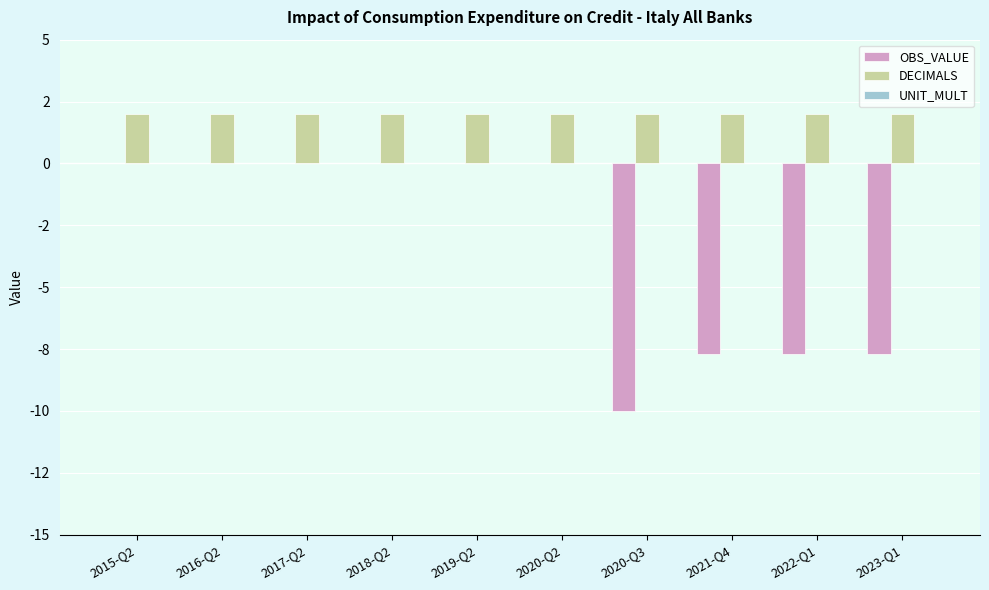

Reading right to left, extract all data points from this chart.

OBS_VALUE: -7.7	-7.7	-7.7	-10.0	0.0	0.0	0.0	0.0	0.0	0.0
DECIMALS: 2.0	2.0	2.0	2.0	2.0	2.0	2.0	2.0	2.0	2.0
UNIT_MULT: 0.0	0.0	0.0	0.0	0.0	0.0	0.0	0.0	0.0	0.0